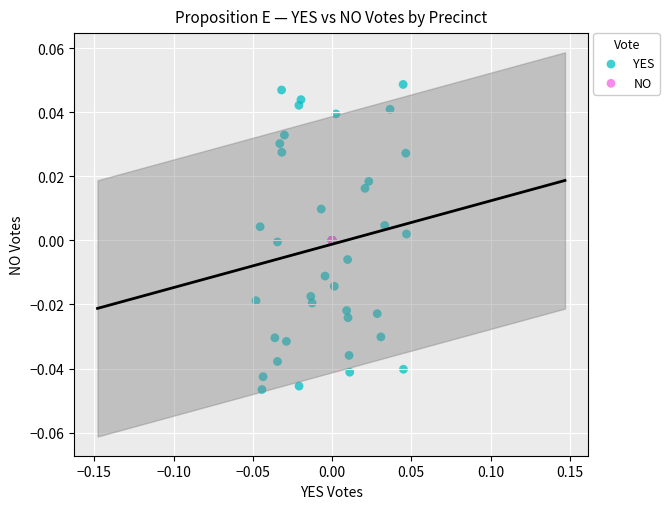

Which series contains the lowest Y value?

YES